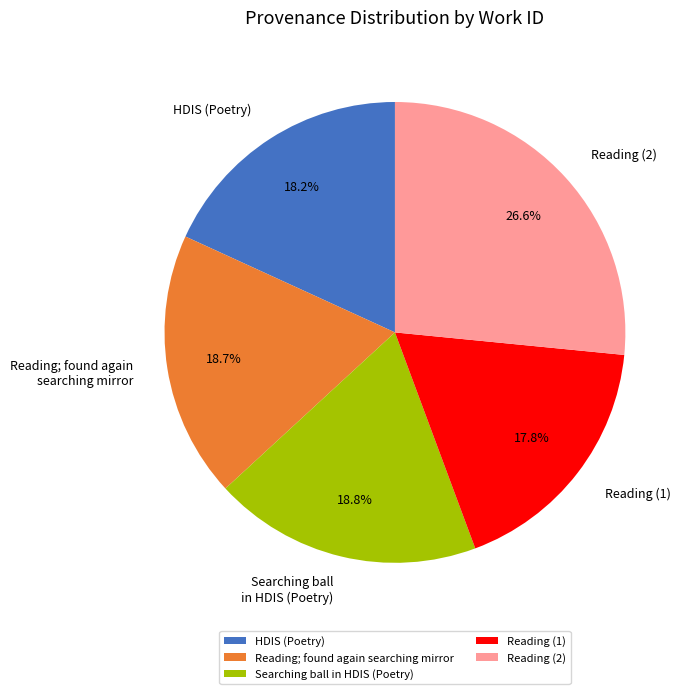

Is there any slice that represents more than half of the pie?

No